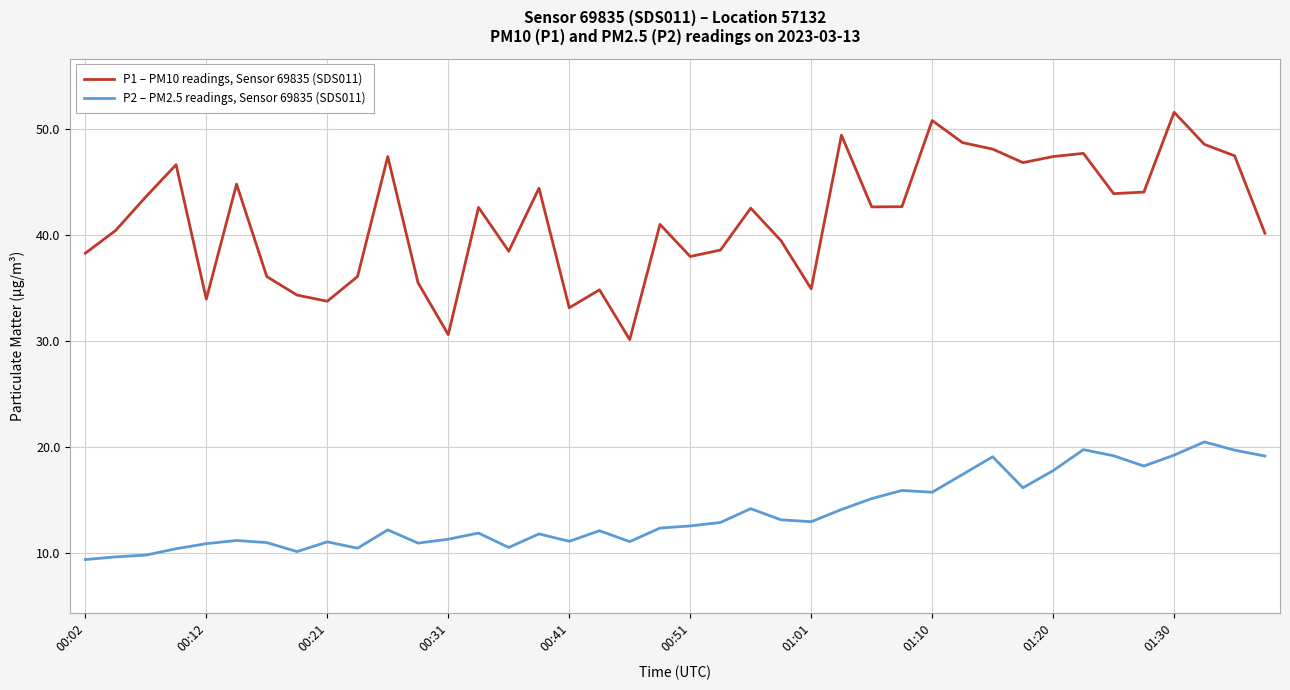

What is the difference between the maximum and minimum values in the P2 – PM2.5 readings, Sensor 69835 (SDS011) series?

11.1